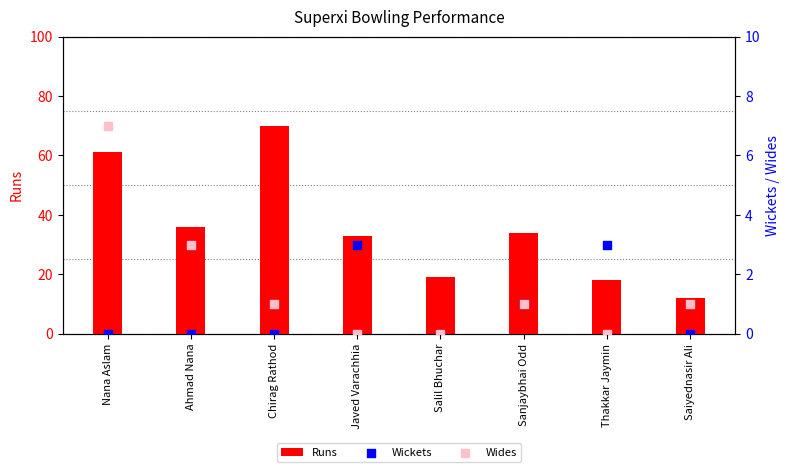

Which series has the largest total across all categories?

Runs